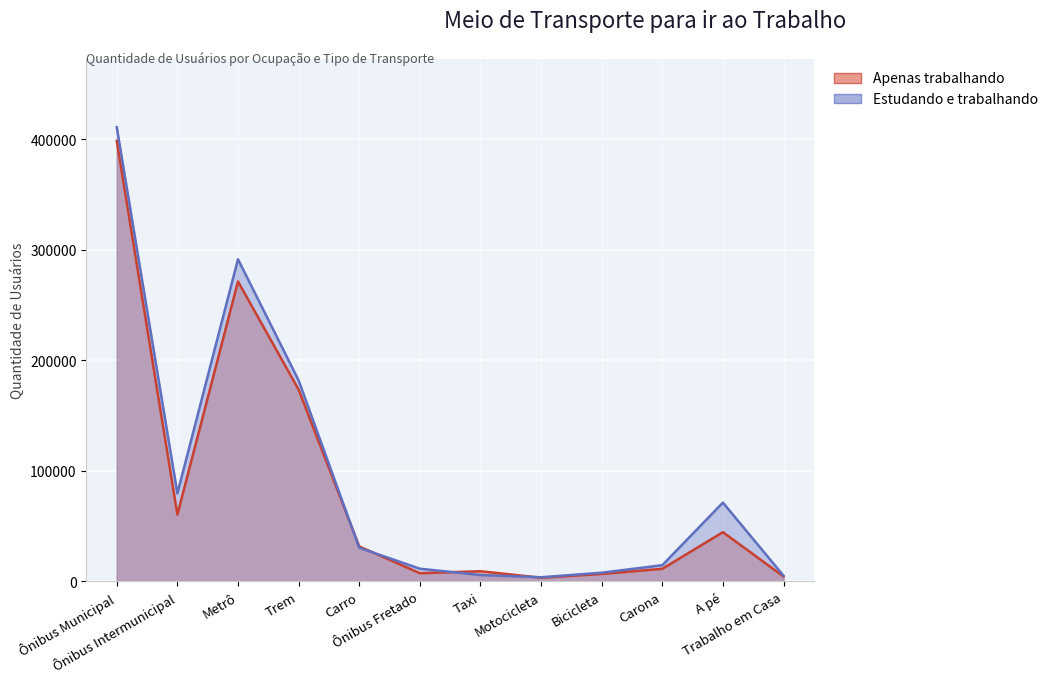

What position from the left is Carro?

5